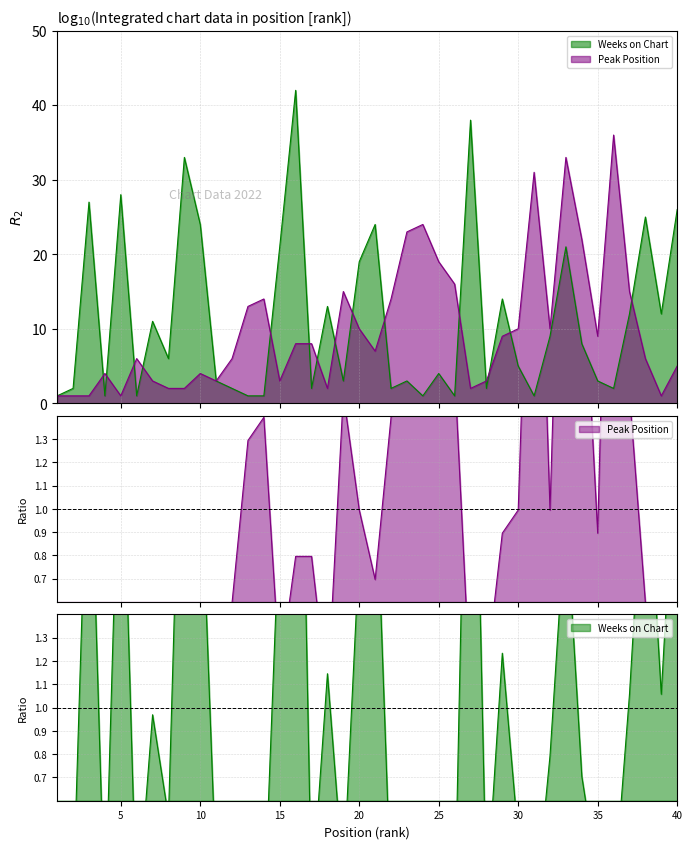

At which label does Weeks on Chart reach its minimum?

1